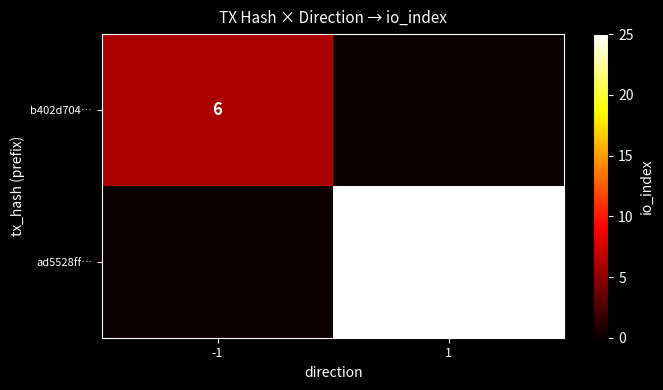

The value of ad5528ff… at 1 is 45. True or false?

False